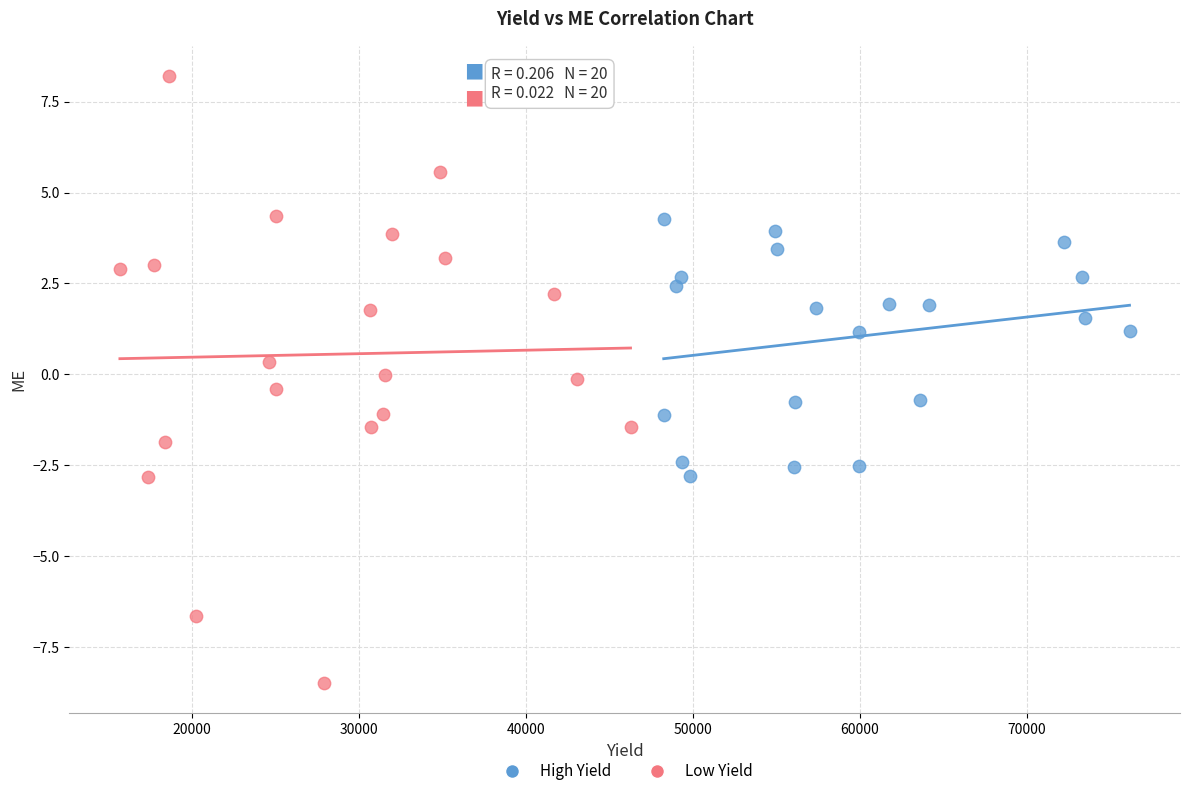

Which series has the widest spread of Y values?

Low Yield